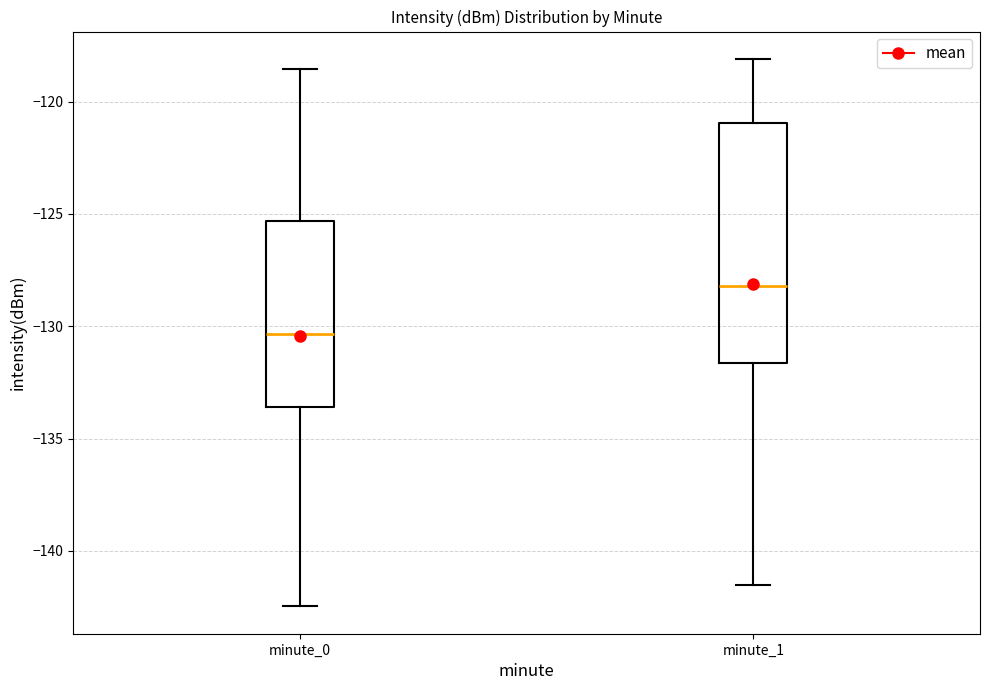

Reading left to right, read every box against the y-axis: the position of its median line, the range the box covers, and the ends of its whiskers. The values are not printed on the chart, so give them approximately, as read against the axis.

minute_0: median -130.5, box -133.5 to -125.5, whiskers -142.5 to -118.5
minute_1: median -128.0, box -131.5 to -121.0, whiskers -141.5 to -118.0